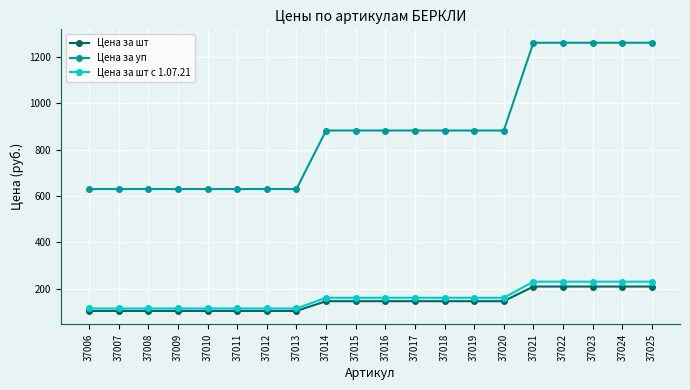

What is the value of the Цена за уп point at the 14th from the left?

882.0